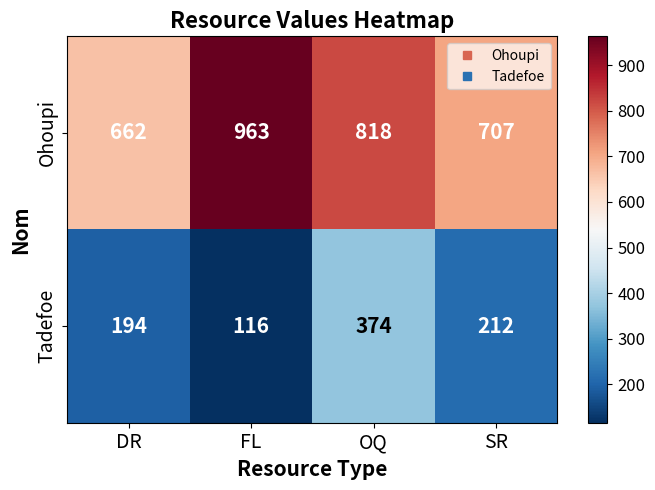

Reading right to left, list all the values displayed in this chart.

Ohoupi: 707	818	963	662
Tadefoe: 212	374	116	194